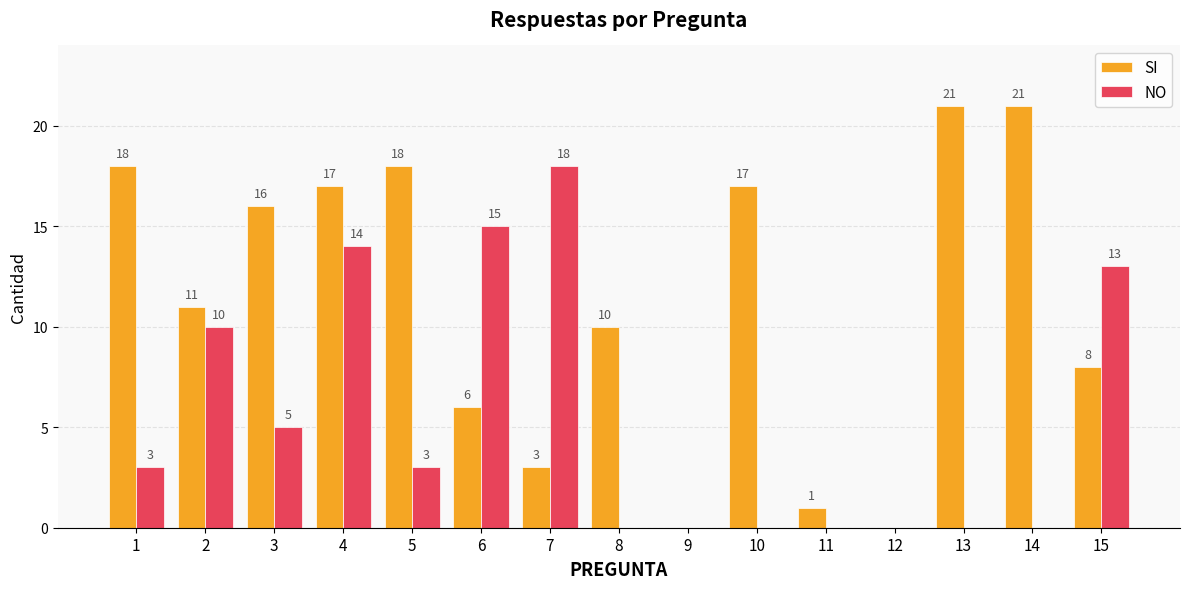

What are all the series names shown in the legend?

SI, NO